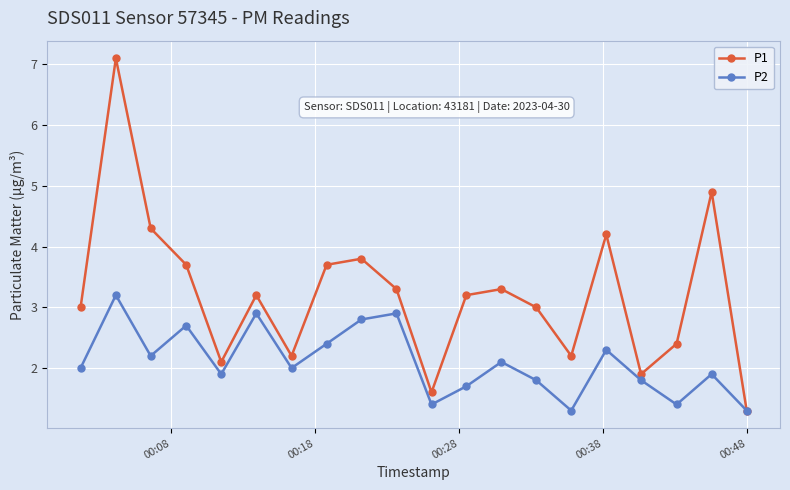

Rank the series by their average value, from lowest to highest.

P2, P1